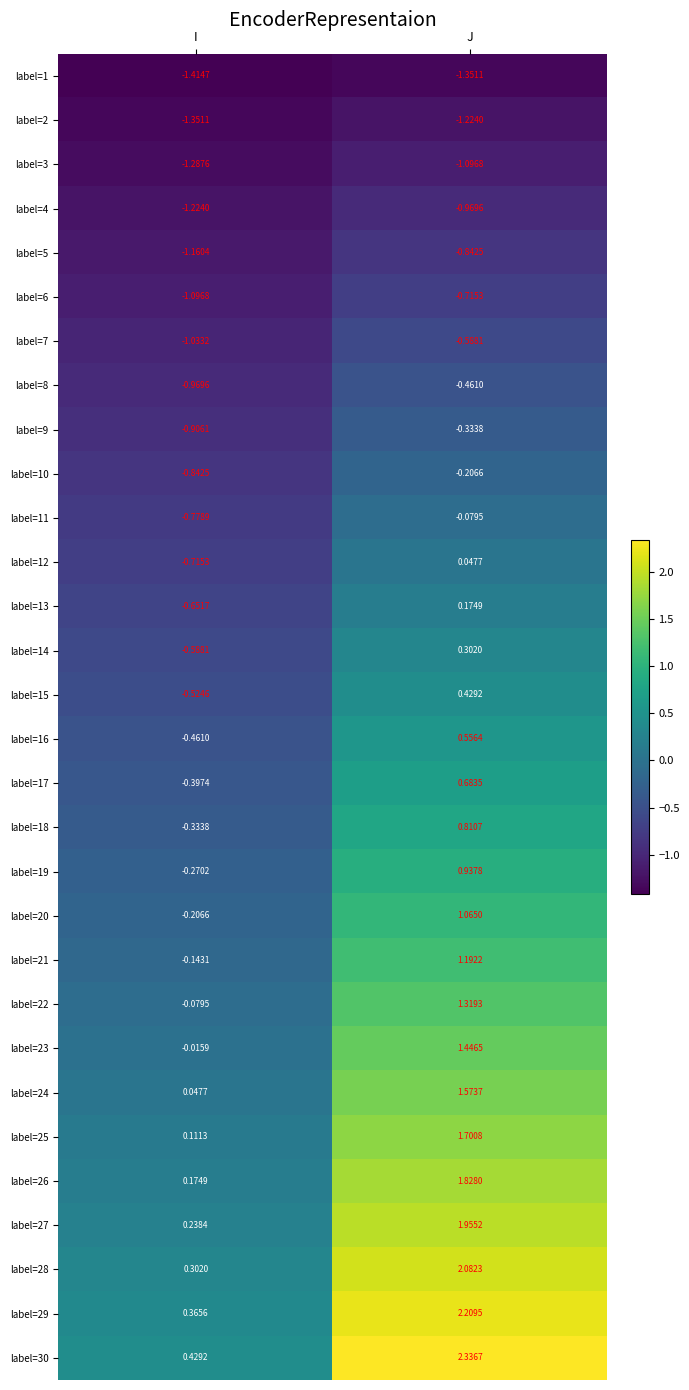

Where does the label=27 series first go above 1?

J